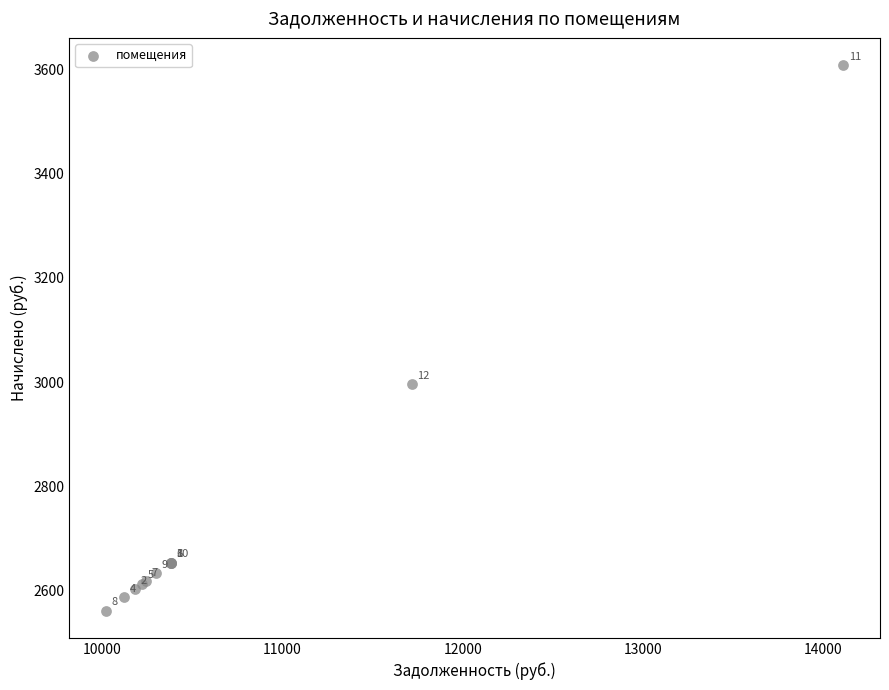

What Y value in the scatter plot is closest to 3084?

2995.5